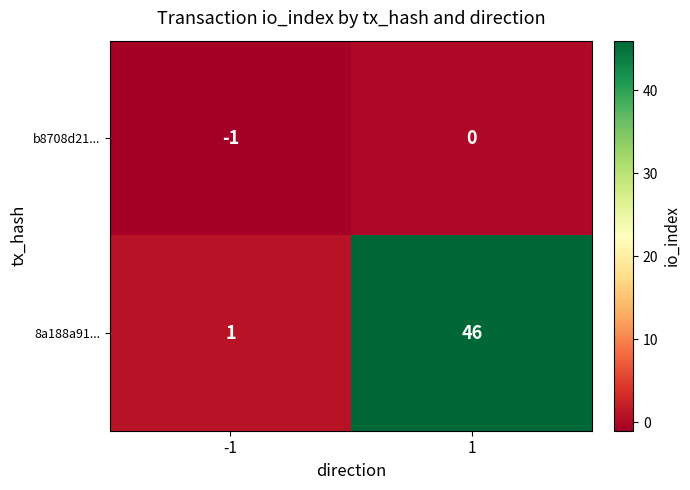

At which category is the sum across all series the highest?

1